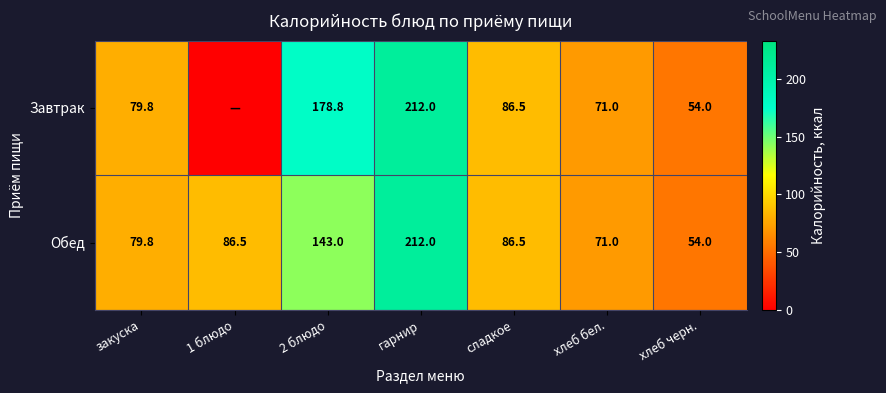

How many distinct data groups are displayed?

2